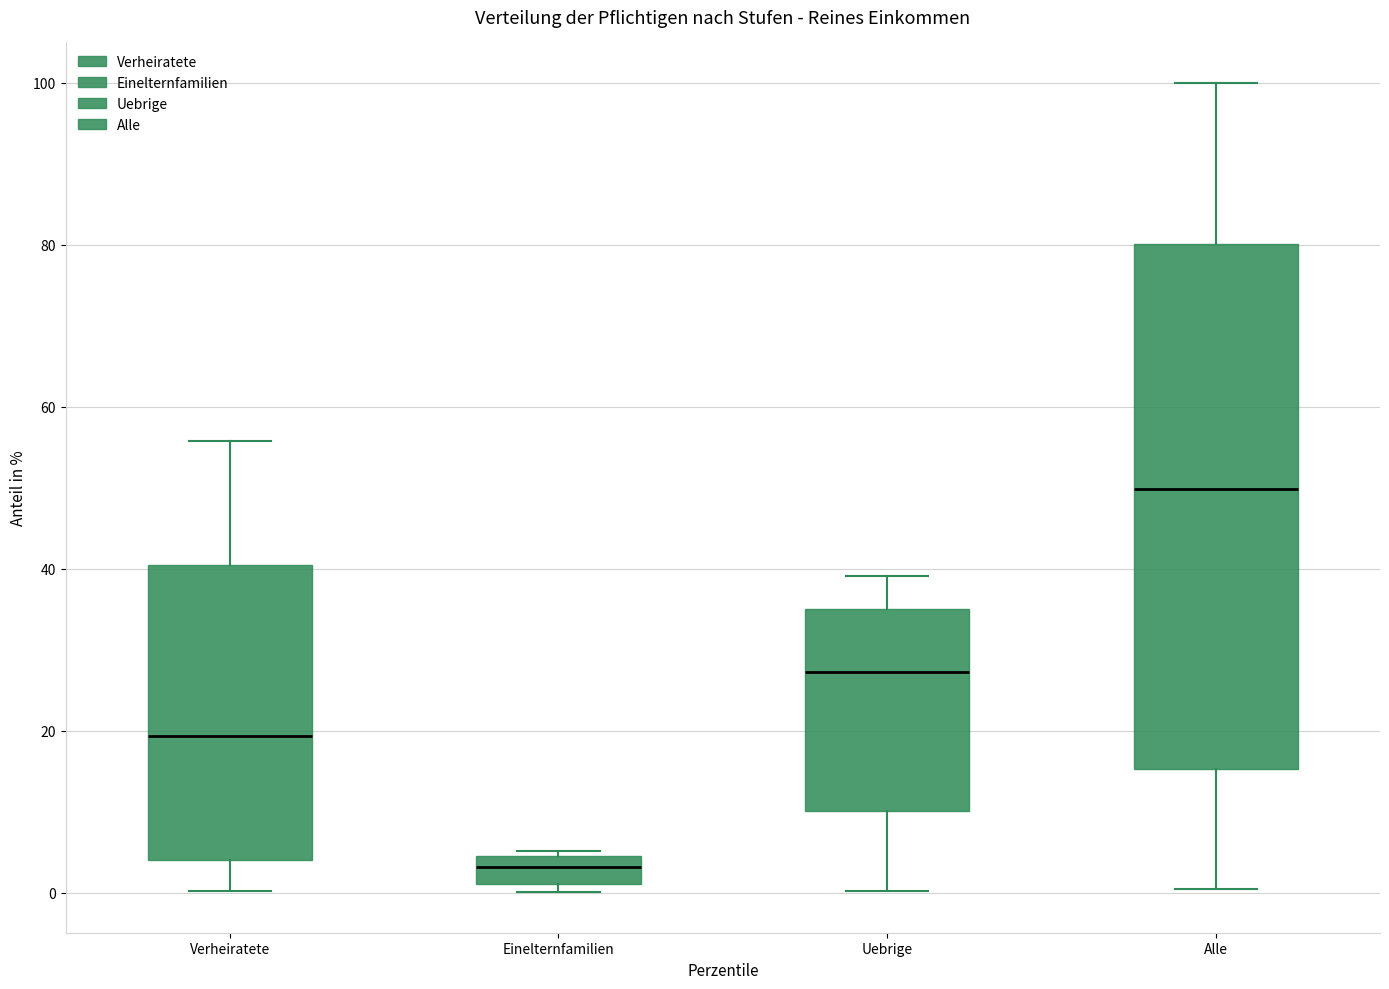

Reading left to right, transcribe this box plot: for each box, give where its median line is, the range the box spans, and where its two whiskers end, as read against the y-axis. The values are not printed on the chart, so give them approximately, as read against the axis.

Verheiratete: median 20, box 4 to 40, whiskers 0 to 56
Einelternfamilien: median 4 (inside the box), box 2 to 4, whiskers 0 to 6
Uebrige: median 28, box 10 to 36, whiskers 0 to 40
Alle: median 50, box 16 to 80, whiskers 0 to 100